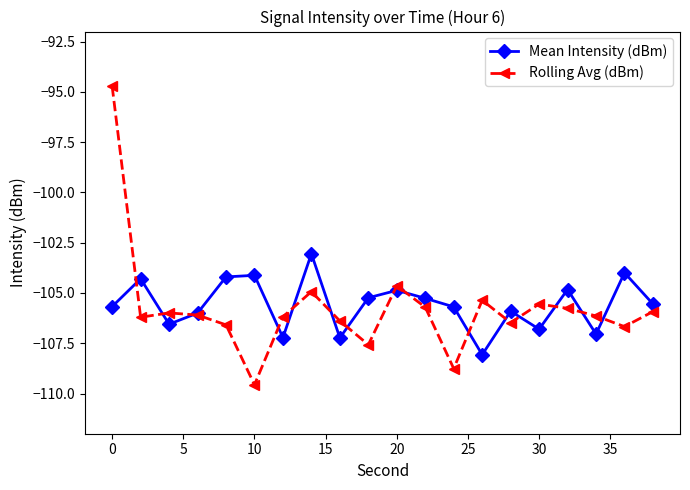

What are all the series names shown in the legend?

Mean Intensity (dBm), Rolling Avg (dBm)